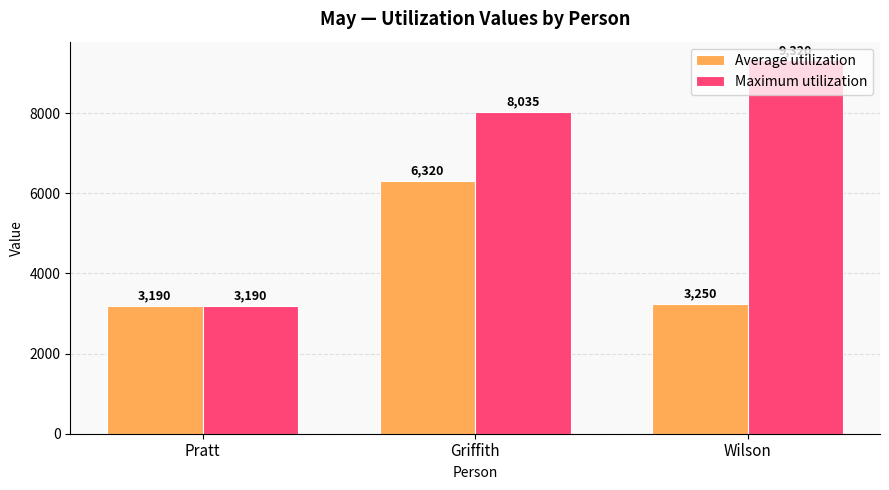

Are the bars grouped side by side (vs. stacked)?

Yes